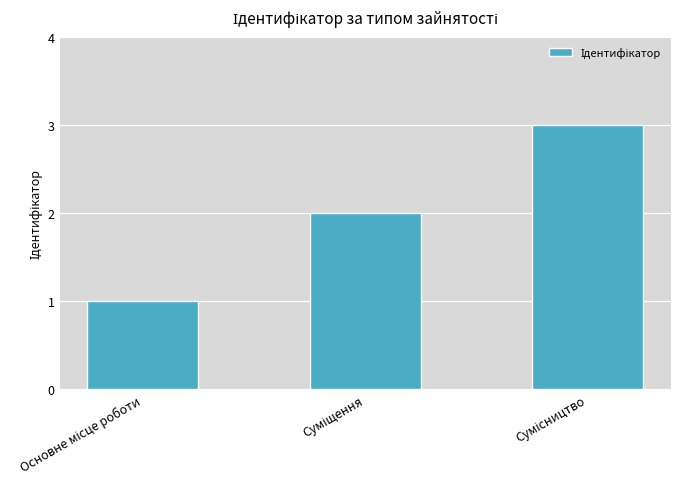

What is the smallest value displayed?

1